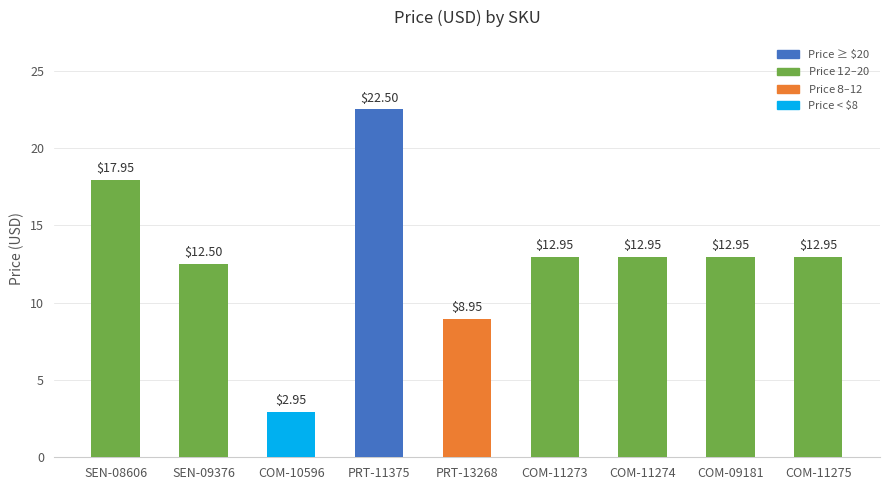

The chart shows a value of 16.6 at SEN-09376. True or false?

False